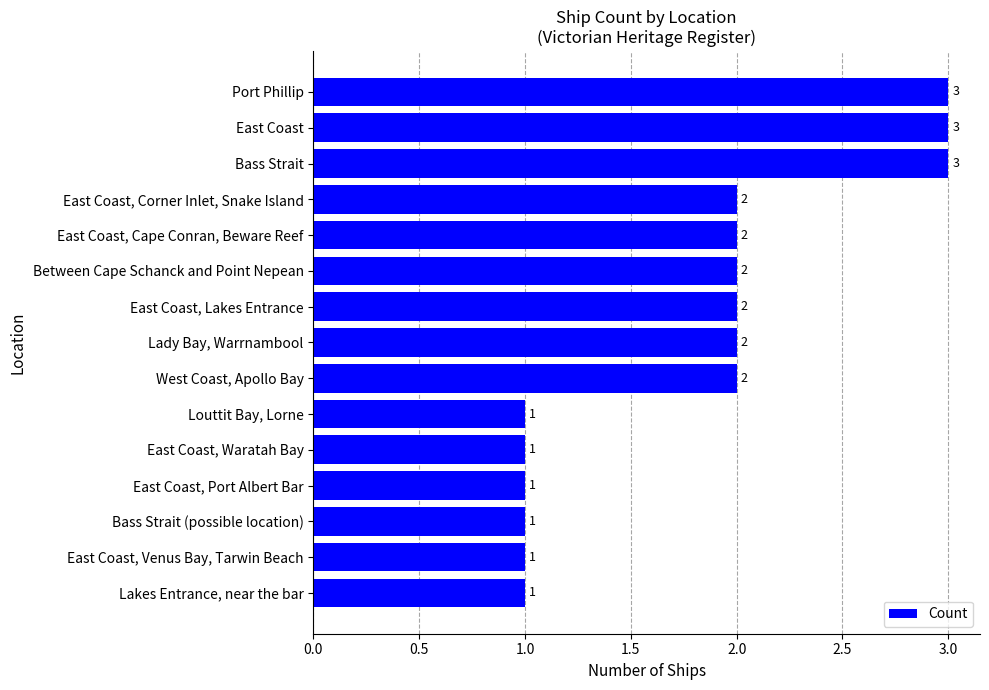

How many data points are less than 2?

6